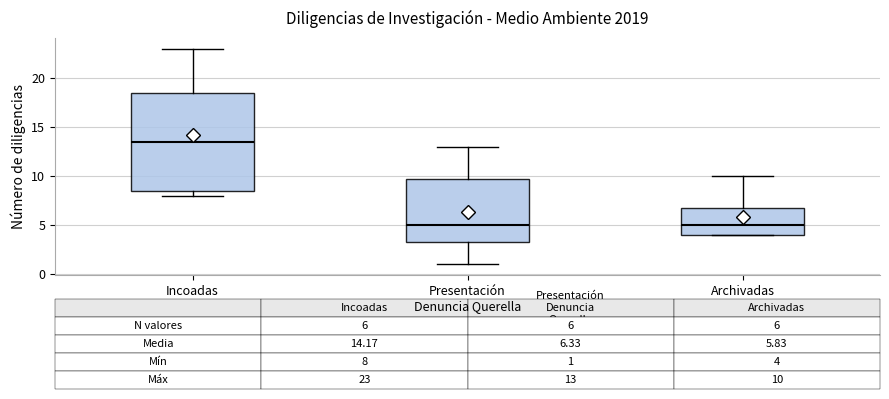

Which box has the highest median line?

Incoadas